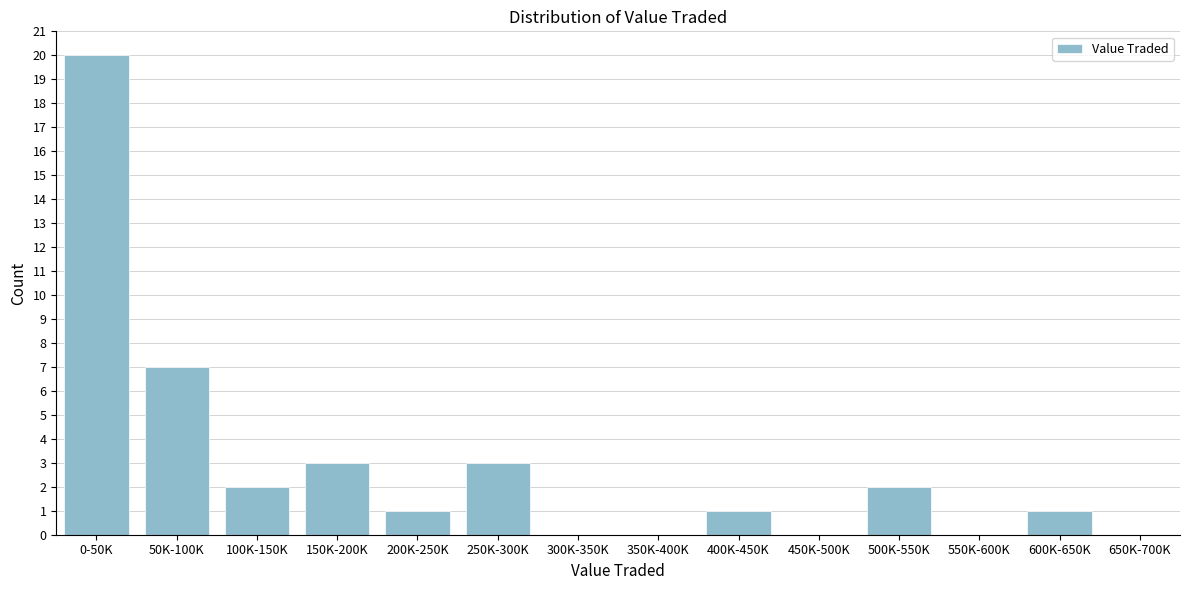

Reading left to right, what are all the values shown in this chart?

0-50K=20	50K-100K=7	100K-150K=2	150K-200K=3	200K-250K=1	250K-300K=3	300K-350K=0	350K-400K=0	400K-450K=1	450K-500K=0	500K-550K=2	550K-600K=0	600K-650K=1	650K-700K=0